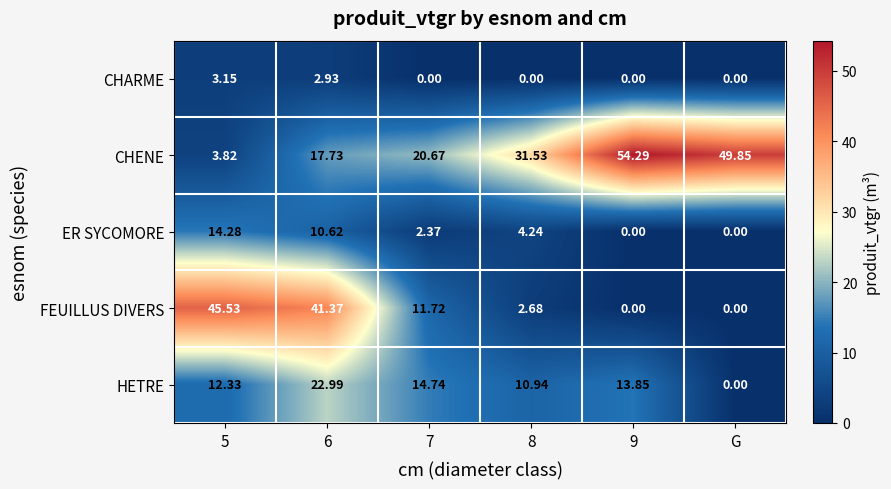

Which series has the largest total across all categories?

CHENE